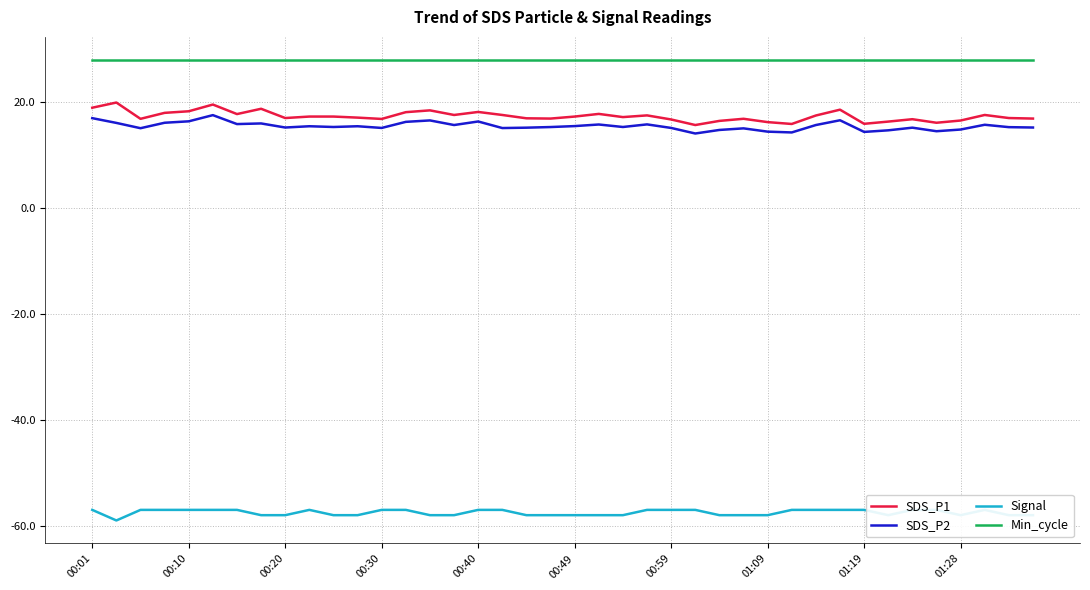

What is the minimum value for SDS_P2?

14.1